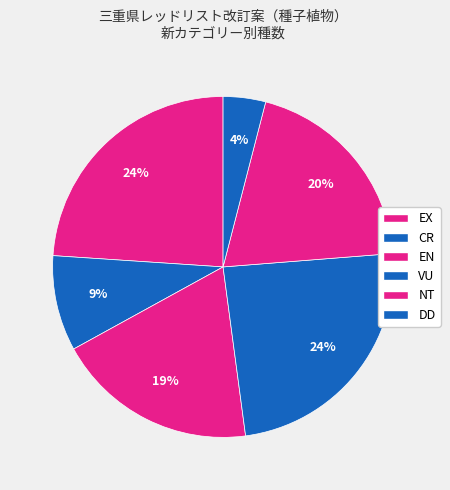

Combined, do VU and DD account for over 50%?

No